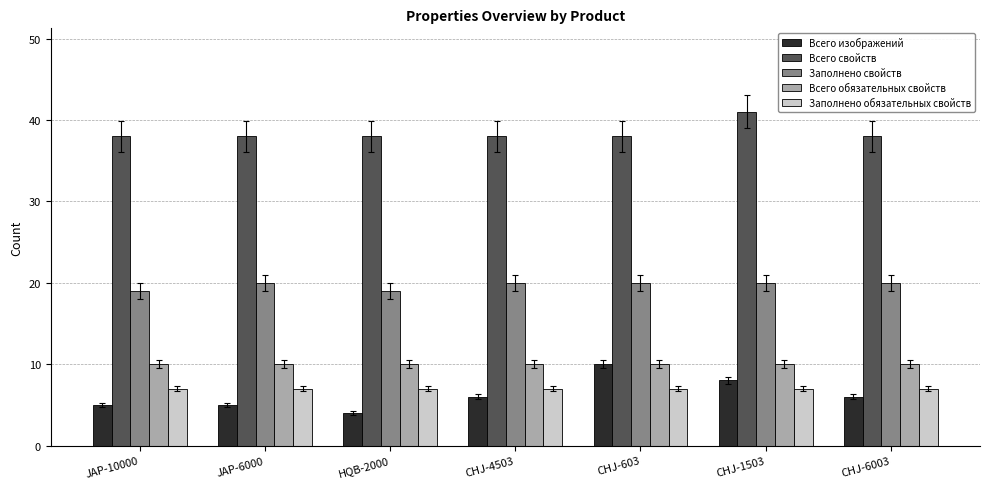

The value of Заполнено обязательных свойств at JAP-6000 is 7. True or false?

True